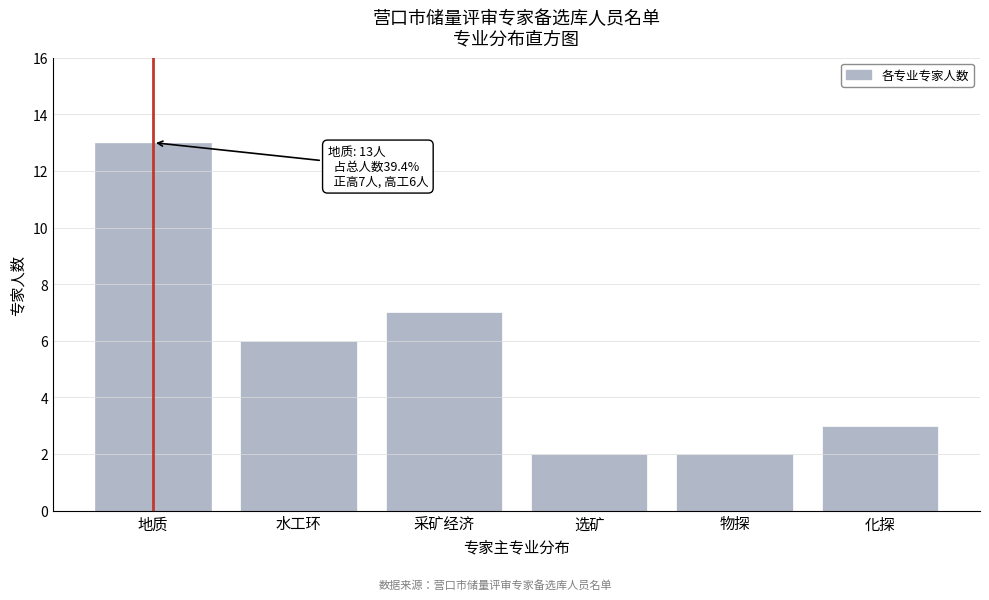

Reading left to right, extract all data points from this chart.

地质=13	水工环=6	采矿经济=7	选矿=2	物探=2	化探=3